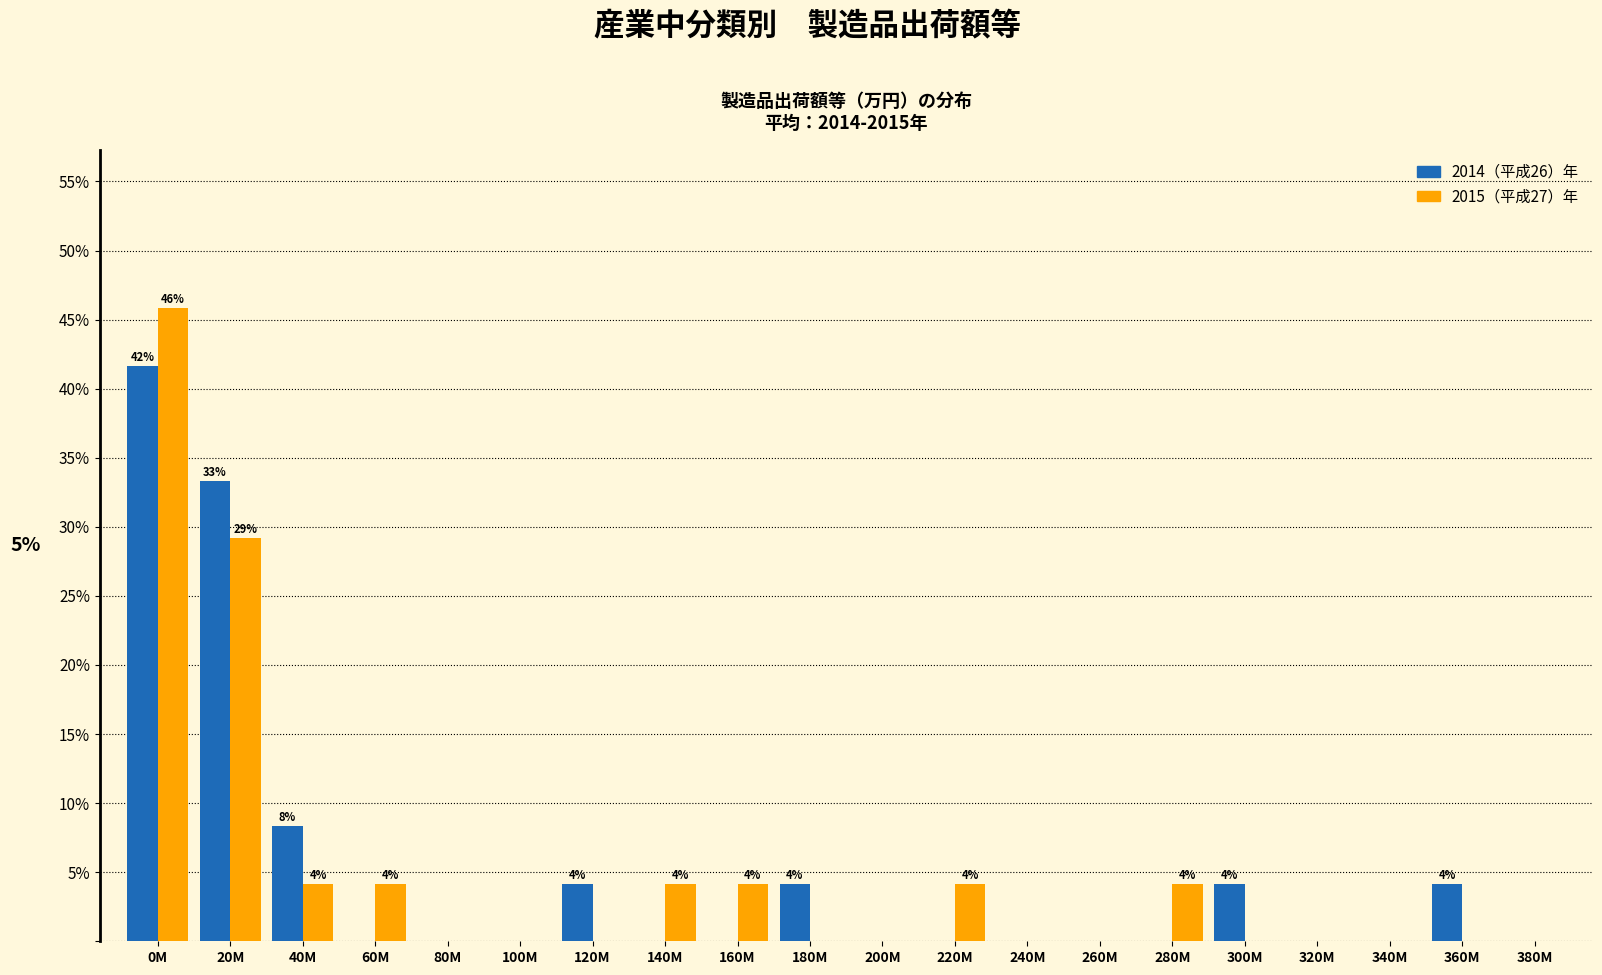

Is the value of 2014（平成26）年 at 120M greater than the value of 2015（平成27）年 at 240M?

Yes